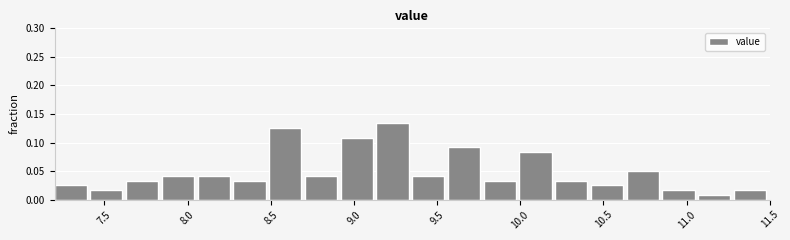

What is the height of the bar covering 10.425 to 10.640 on the x-axis? Neither the bar edges nor the heights are printed on the chart, so give them approximately, as read against the axes.

0.025